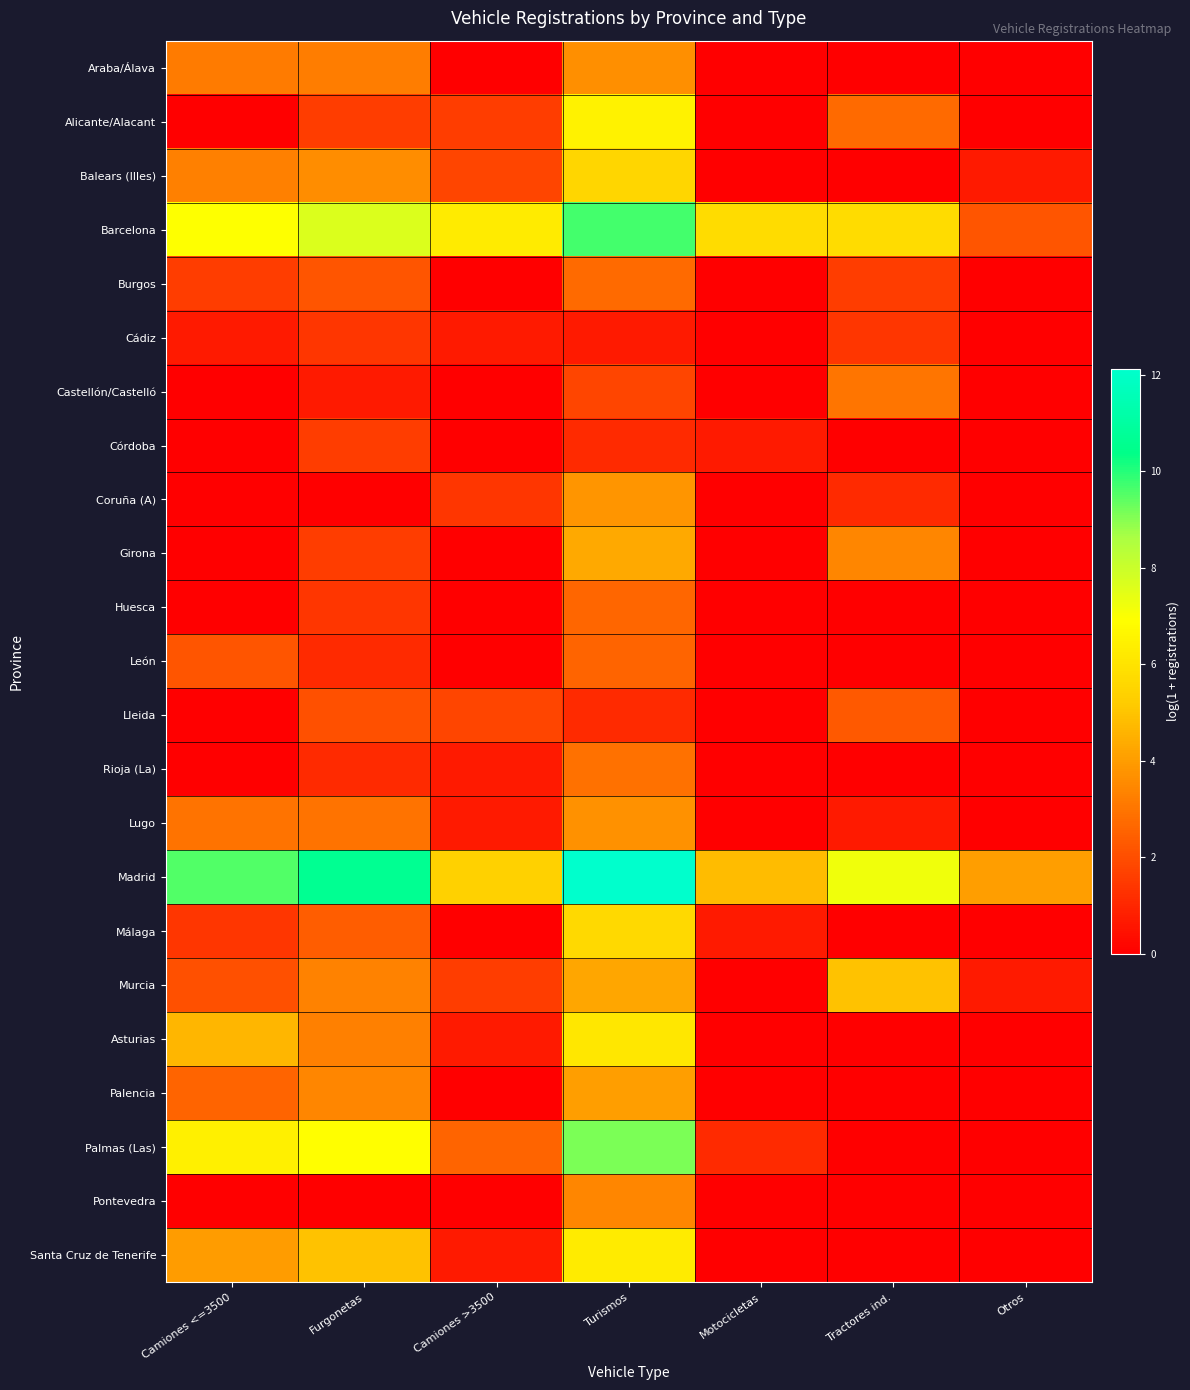

Which series has the largest total across all categories?

Madrid